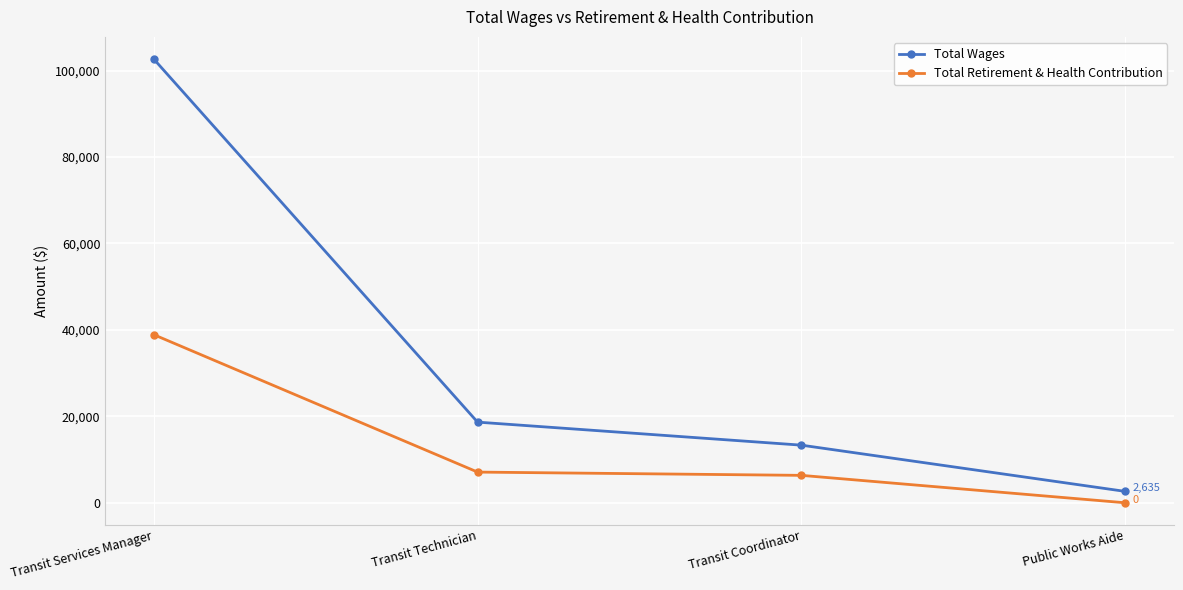

Which label corresponds to the smallest value in the chart?

Public Works Aide